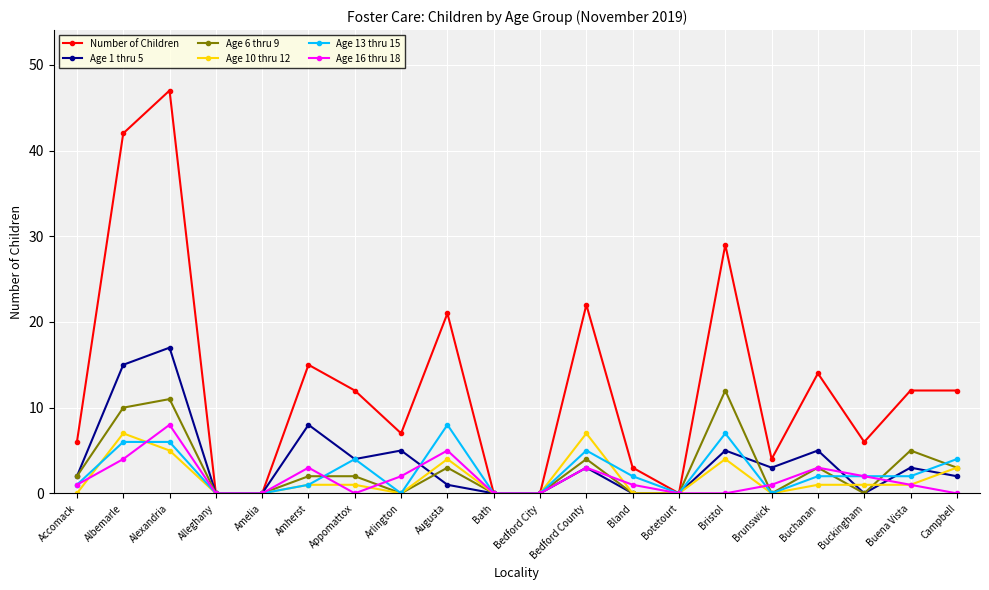

At which category does Number of Children reach its first local peak?

Alexandria